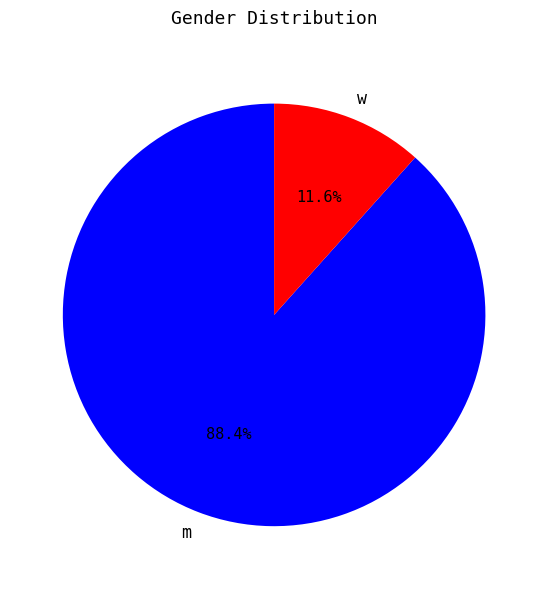

Which has a higher value, m or w?

m